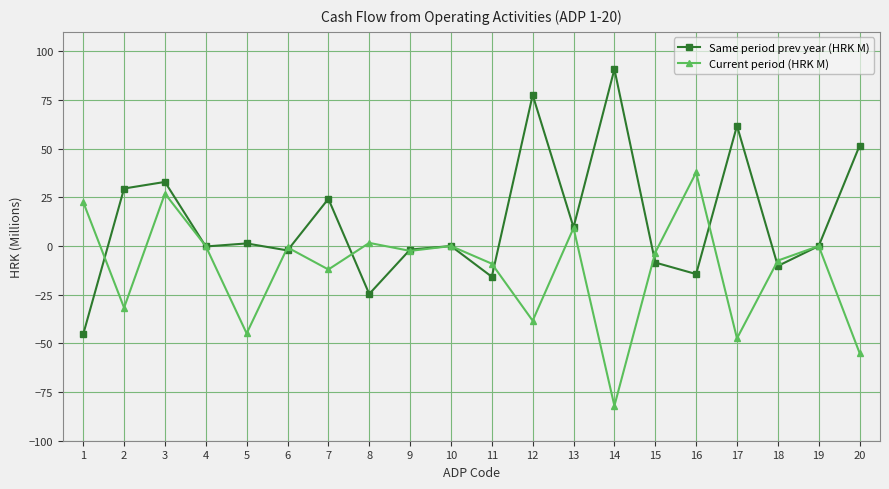

Which series has the widest spread of values?

Same period prev year (HRK M)